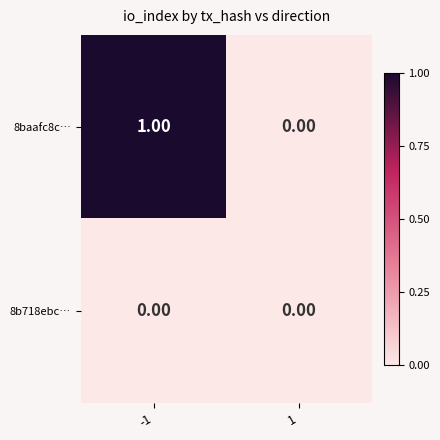

What is the difference between the highest and lowest values at -1?

1